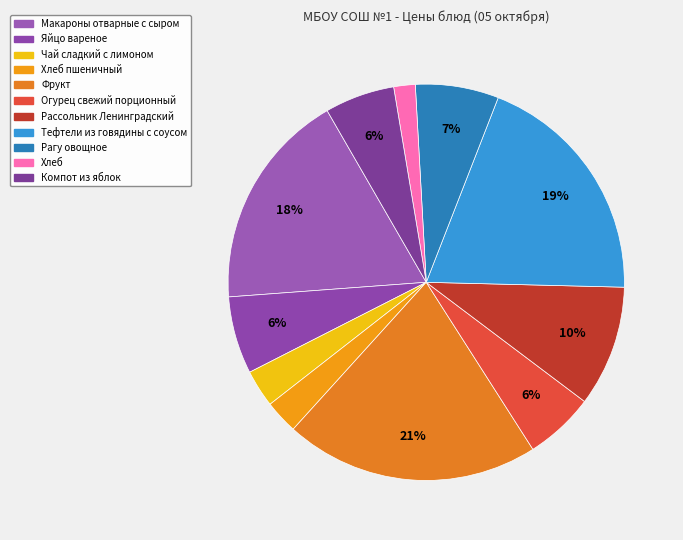

Count the number of slices in the pie.

11